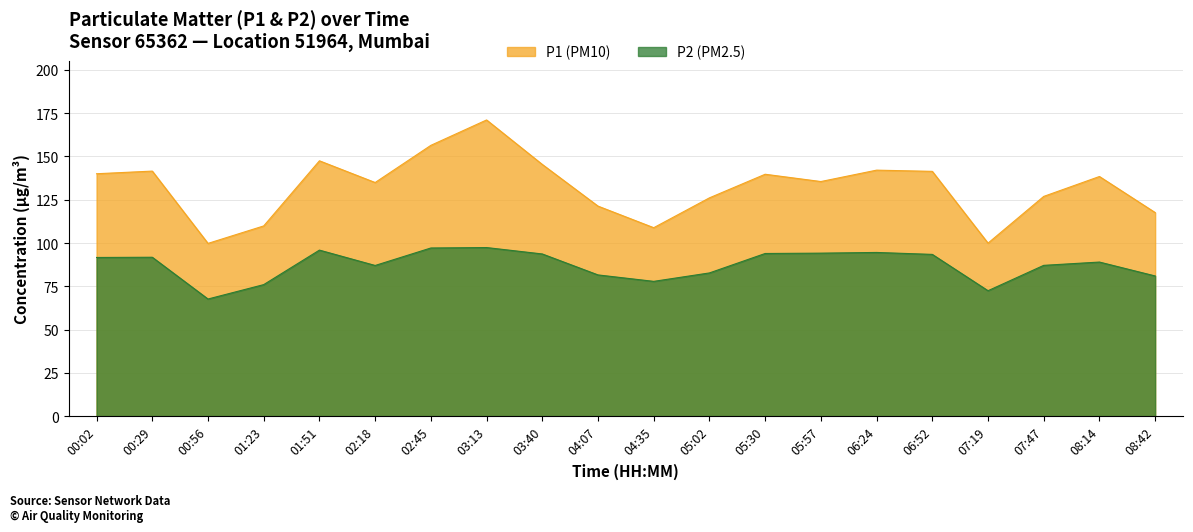

How many lines are shown in the chart?

2